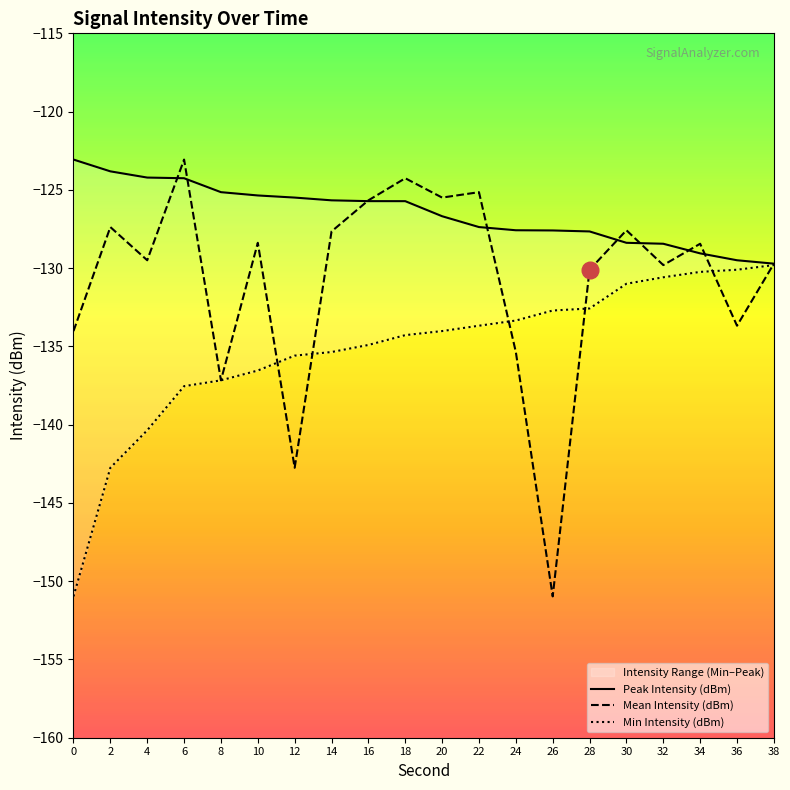

How many interior local peaks does the Mean Intensity (dBm) series have?

7